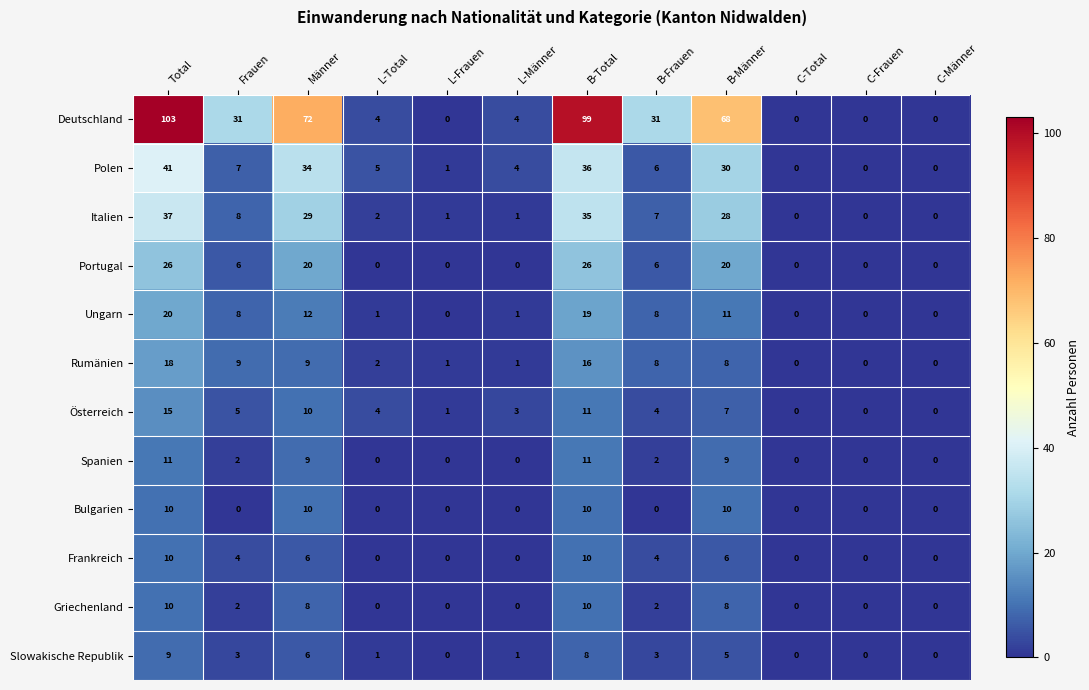

What is the difference between the second highest and second lowest values in the Griechenland series?

10